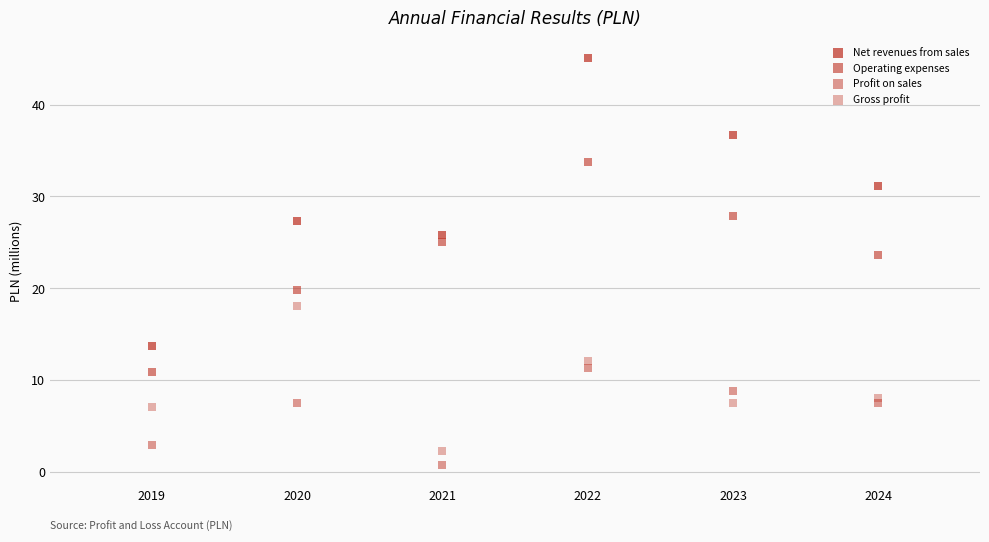

How many data points are displayed?

24